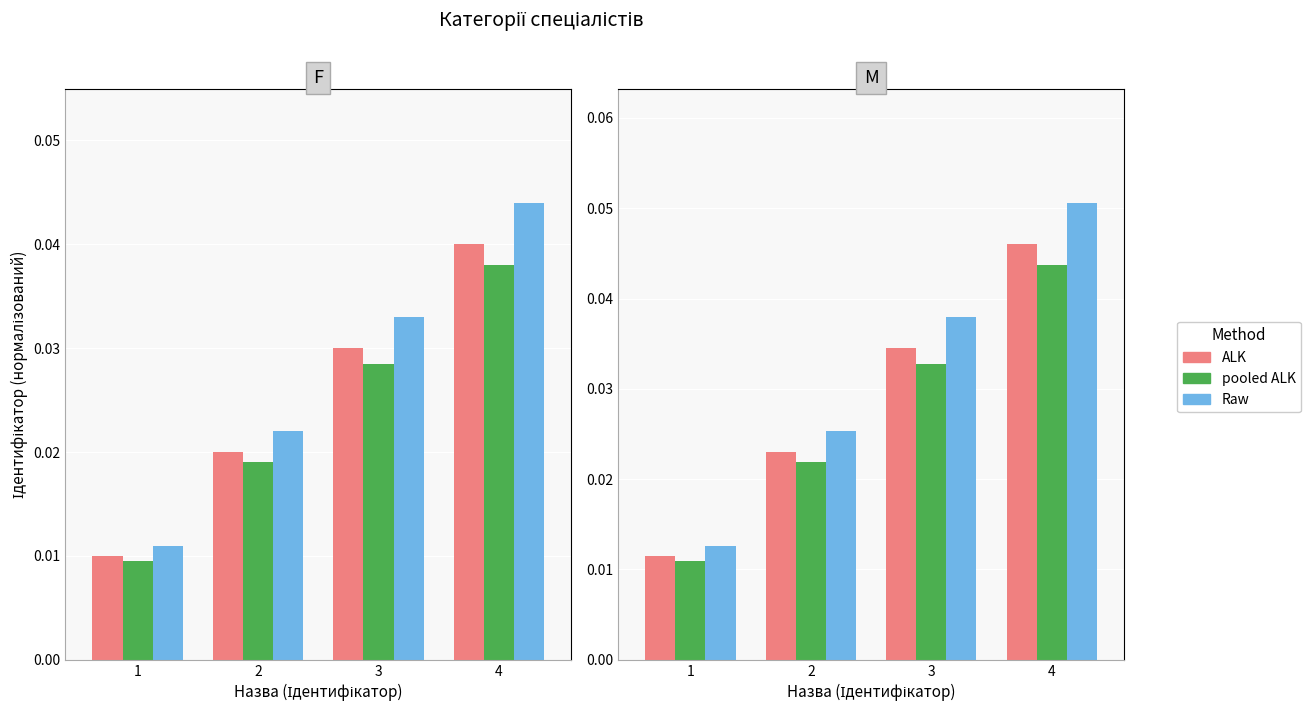

How many groups of bars are there?

4